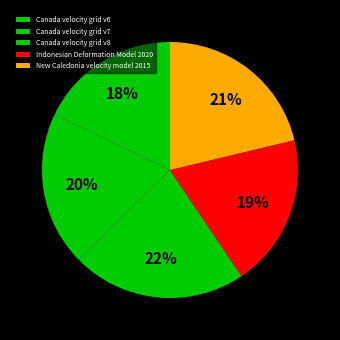

What is the largest slice in the pie chart?

Canada velocity grid v8